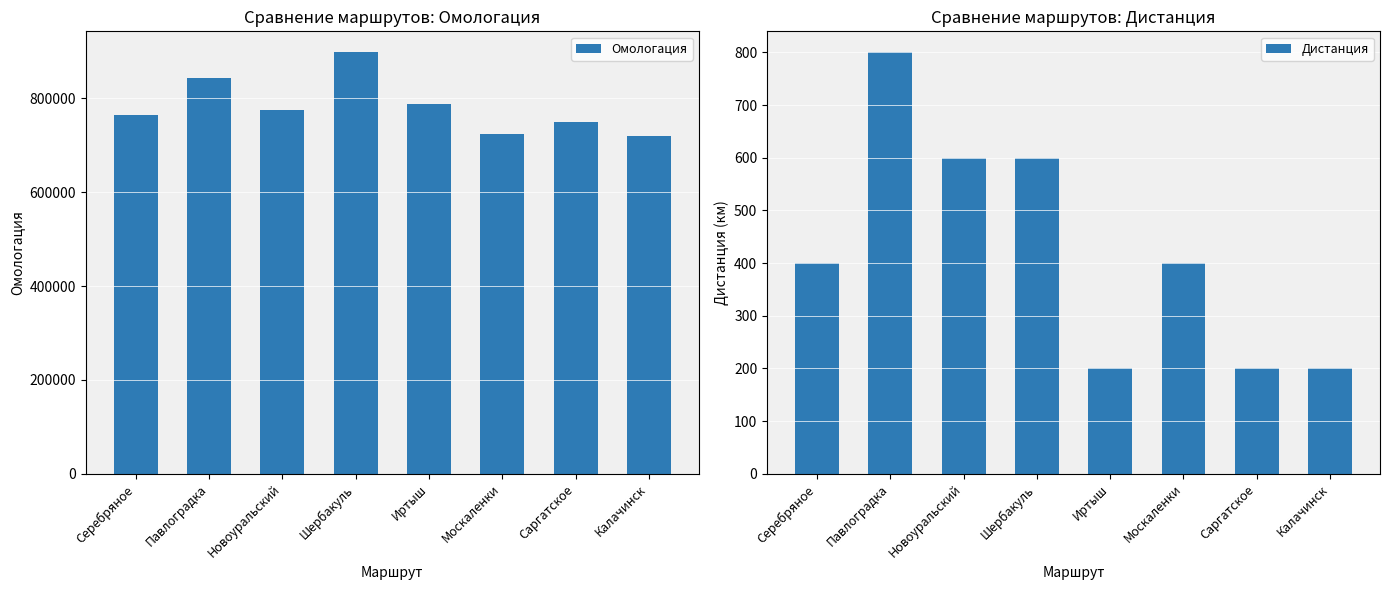

What is the sum of all Дистанция values?

3400